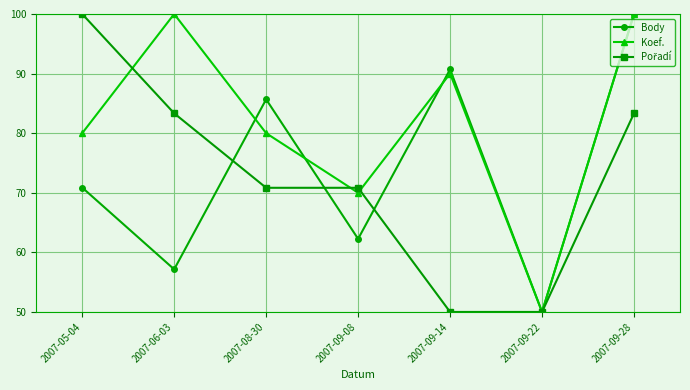

At which category is the sum across all series the highest?

2007-09-28